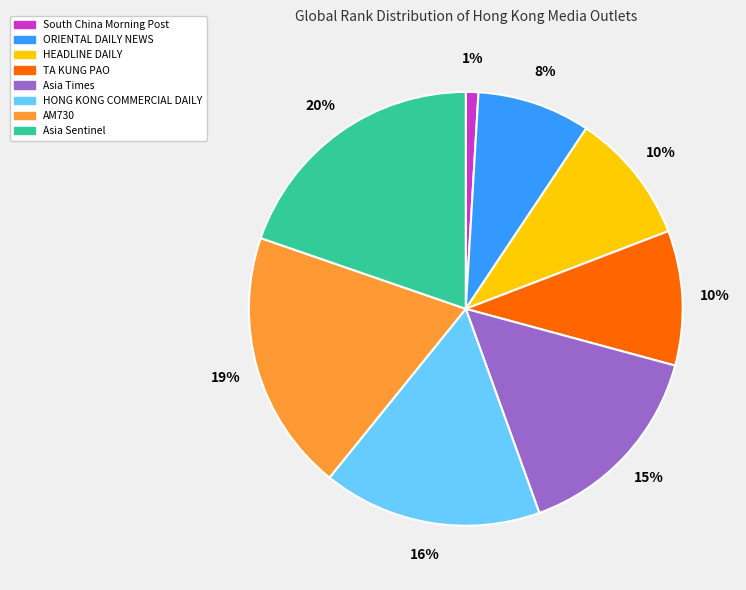

Between Asia Sentinel and Asia Times, which is larger?

Asia Sentinel